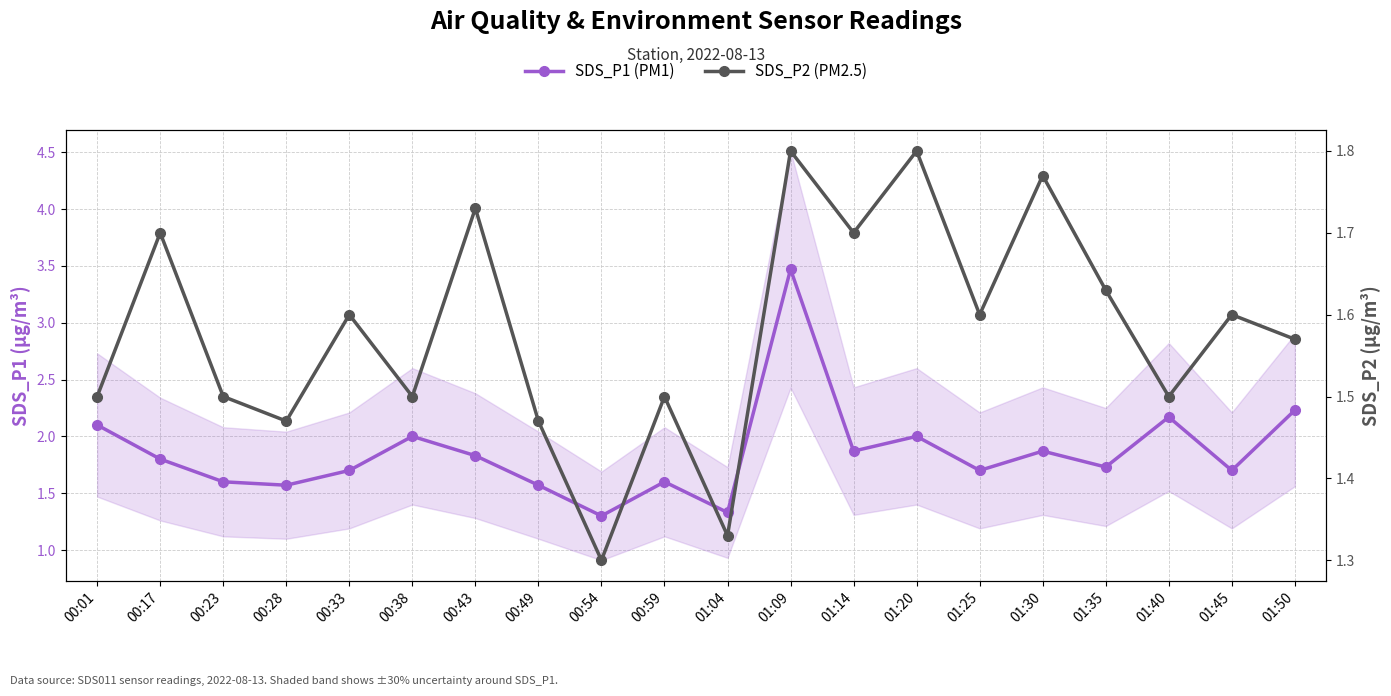

Where is SDS_P1 (PM1) nearest to the value 2?

00:38